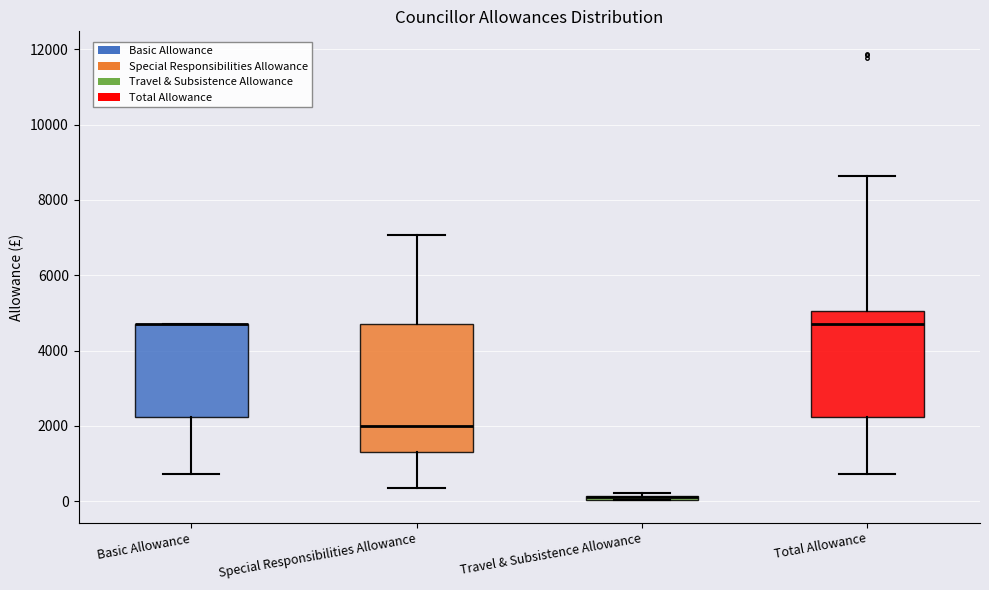

Where is the lower edge of the box for Basic Allowance on the y-axis? The values are not printed on the chart, so give them approximately, as read against the axis.

2200